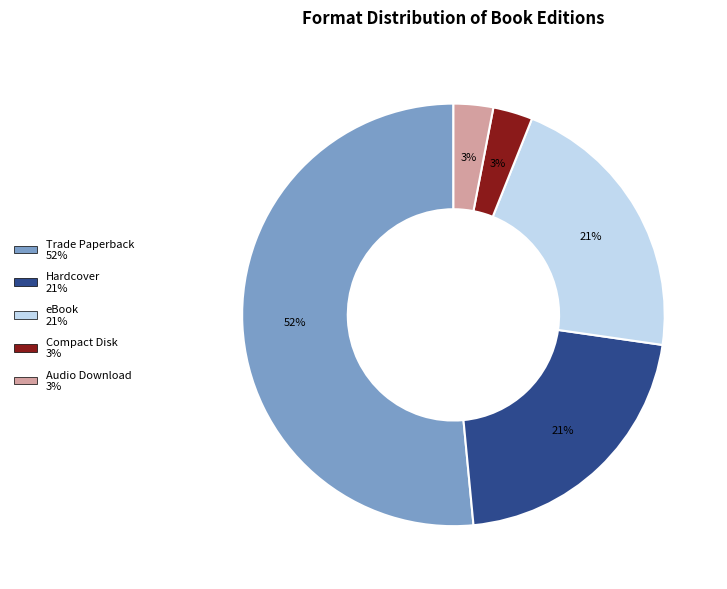

Combined, do Audio Download and eBook account for over 50%?

No